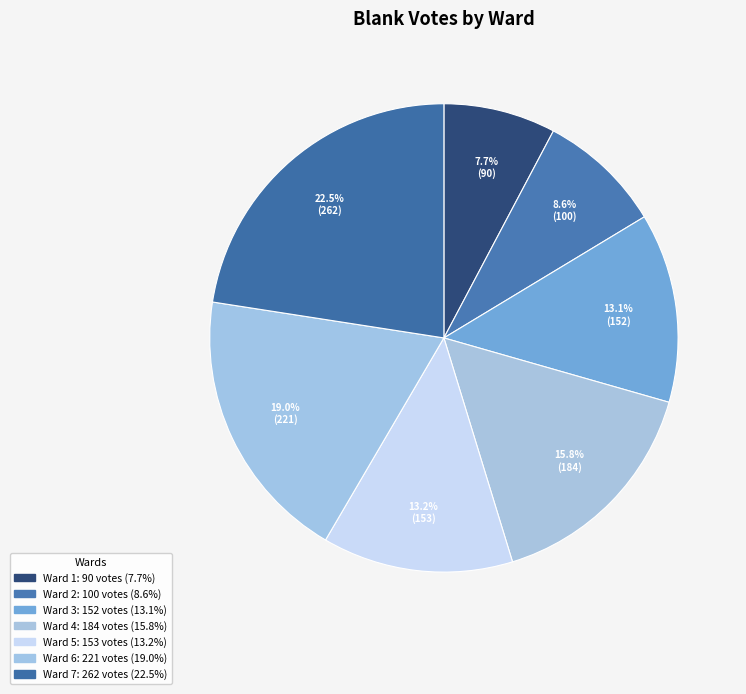

How many slices are in this pie chart?

7